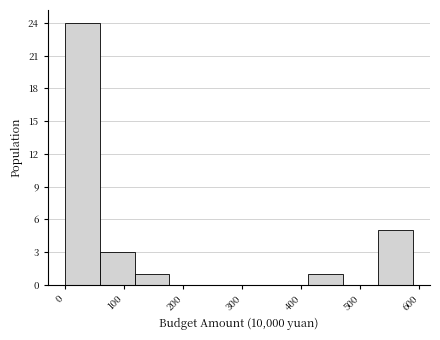

Reading left to right, transcribe this chart: for each bar, give the range it covers on the x-axis and its height. Neither the bar edges nor the heights are printed on the chart, so give them approximately, as read against the axes.

0 to 60: 24
60 to 120: 3
120 to 180: 1
180 to 240: 0
240 to 290: 0
290 to 350: 0
350 to 410: 0
410 to 470: 1
470 to 530: 0
530 to 590: 5